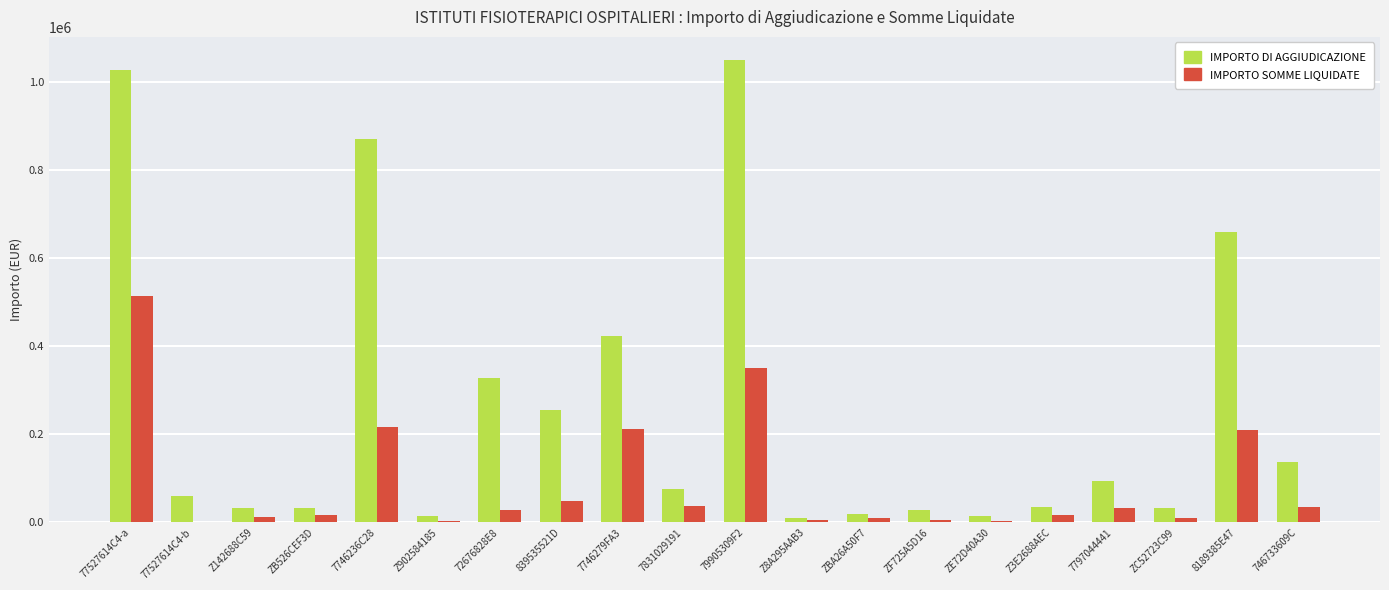

Which series has the largest total across all categories?

IMPORTO DI AGGIUDICAZIONE